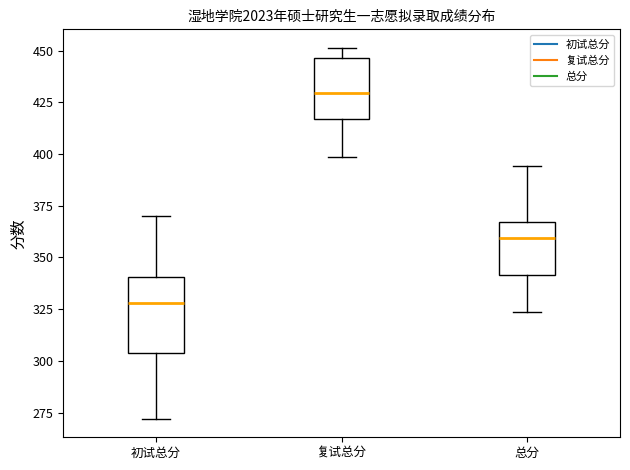

Which box is the tallest, from its lower edge to its upper edge?

初试总分